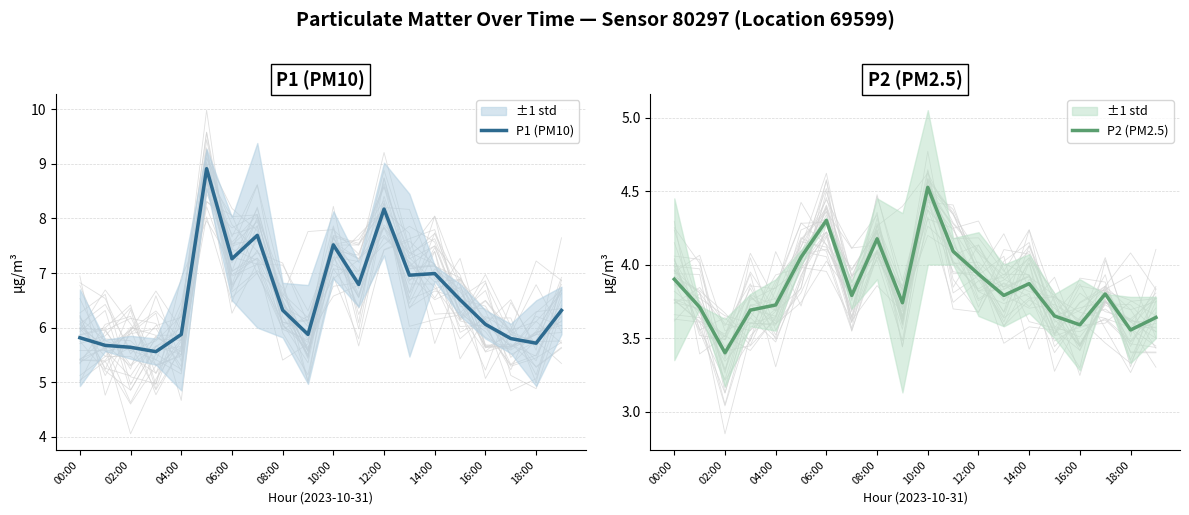

Which category has the lowest value in the P2 (PM2.5) series?

02:00